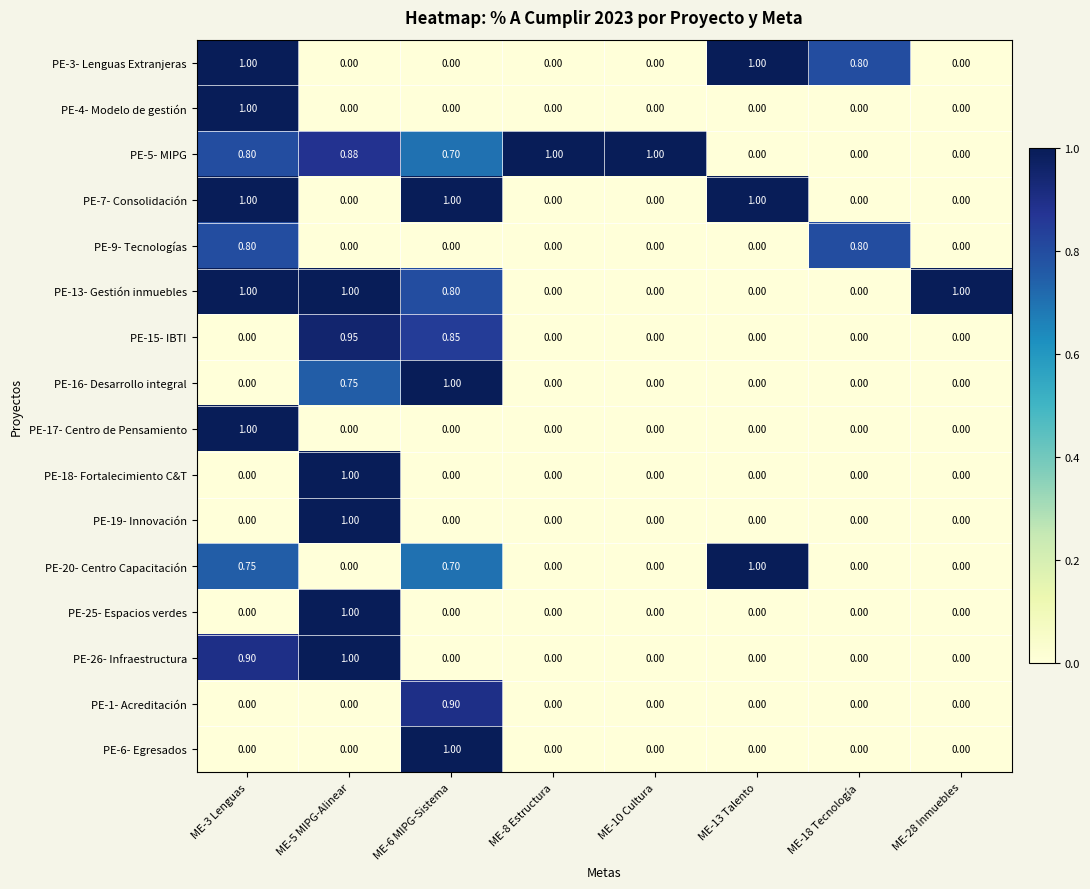

What is the total value across all series at ME-13 Talento?

3.0